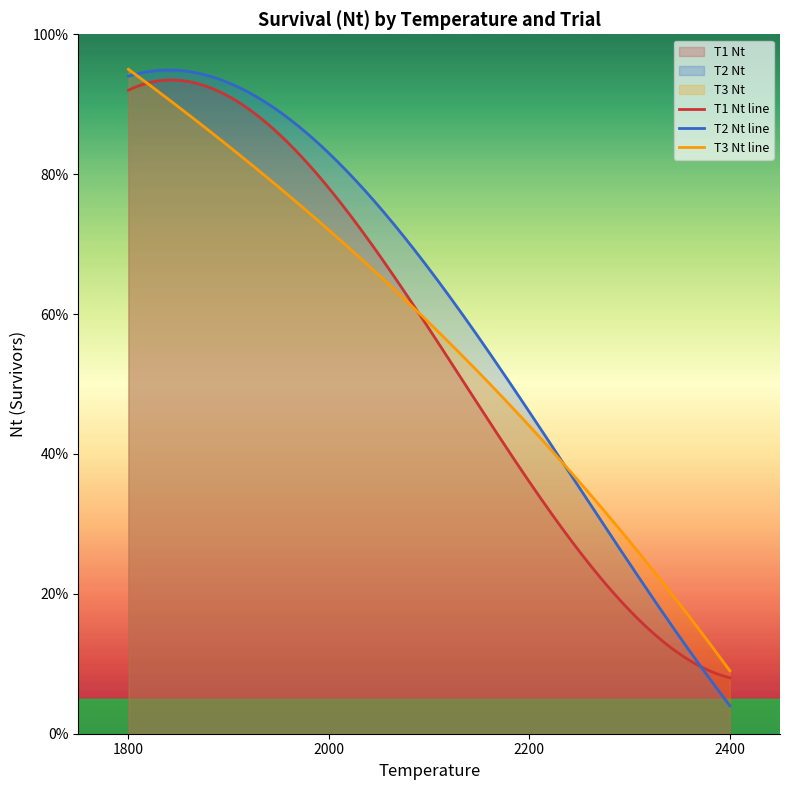

What is the minimum value shown in the chart?

4.0